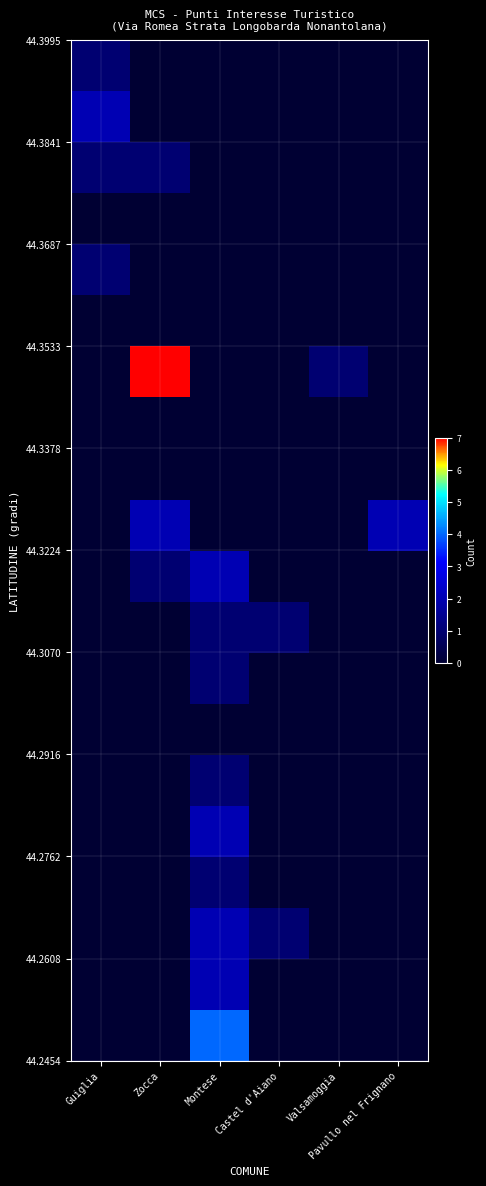

What is the spread (max minus min) of values at Pavullo nel Frignano?

2